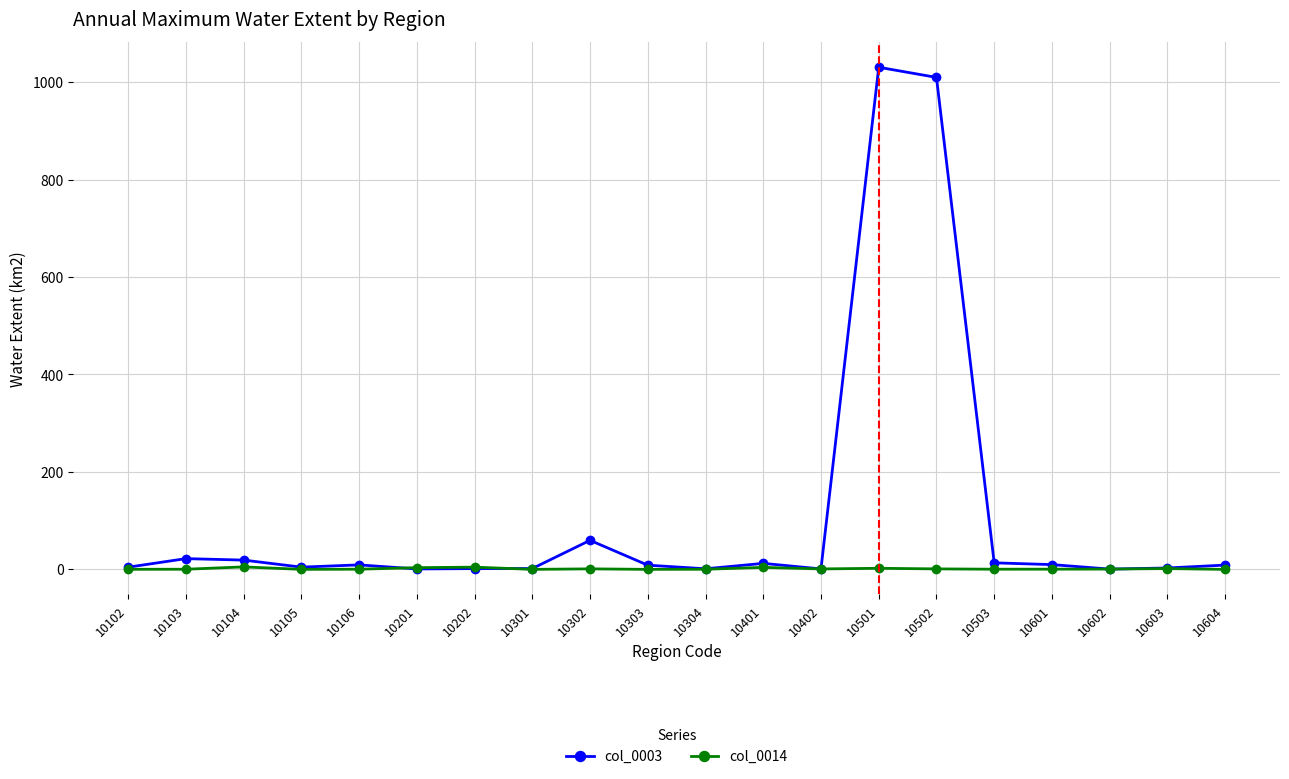

What is the approximate value of col_0014 at 10602?

0.7